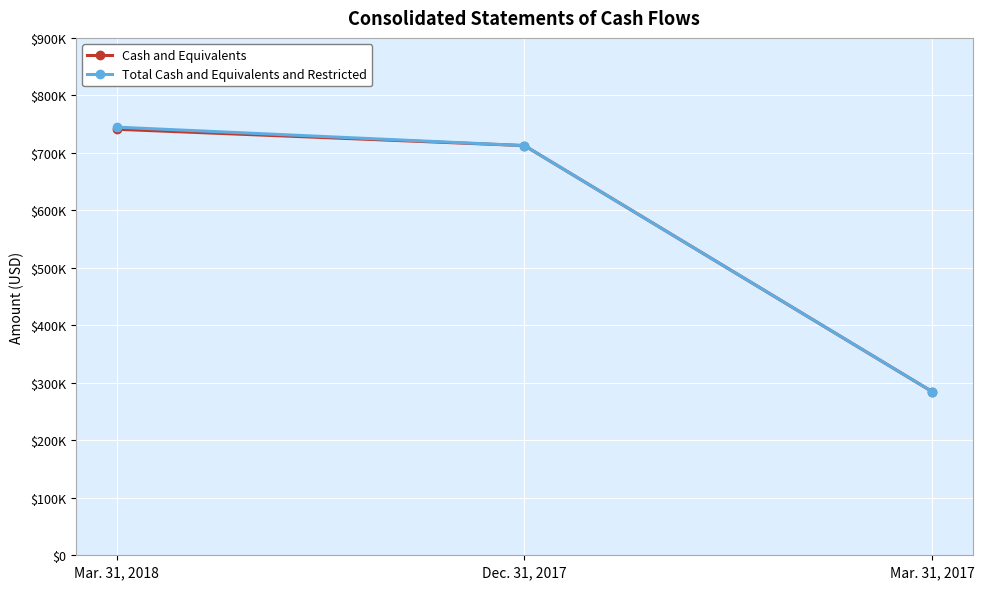

Is it true that Cash and Equivalents equals 379427 at Mar. 31, 2018?

False